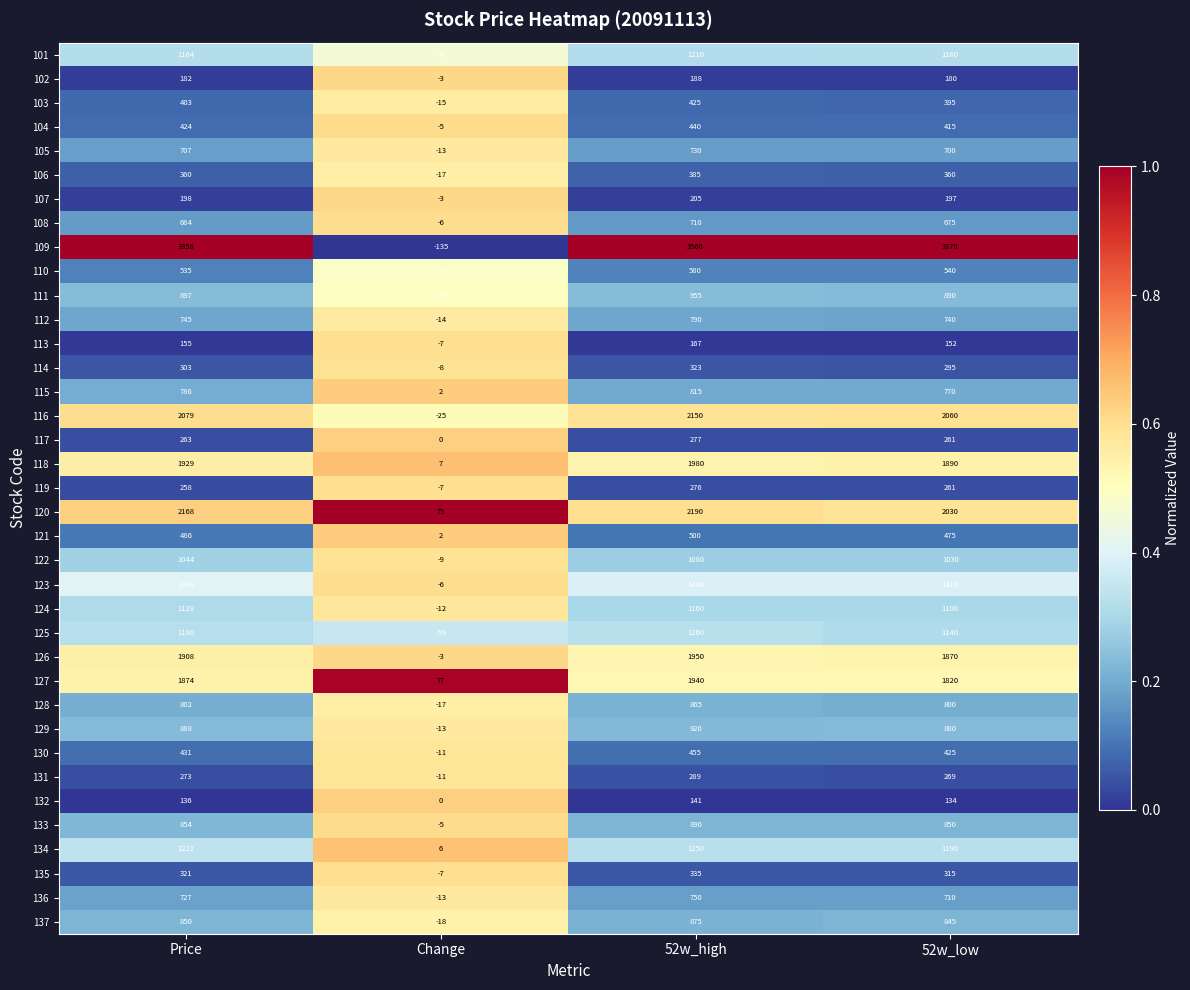

List the series in order of their peak value, lowest first.

132, 113, 102, 107, 119, 117, 131, 114, 135, 106, 103, 104, 130, 121, 110, 108, 105, 136, 112, 115, 128, 137, 133, 129, 111, 122, 124, 101, 134, 125, 123, 127, 126, 118, 116, 120, 109